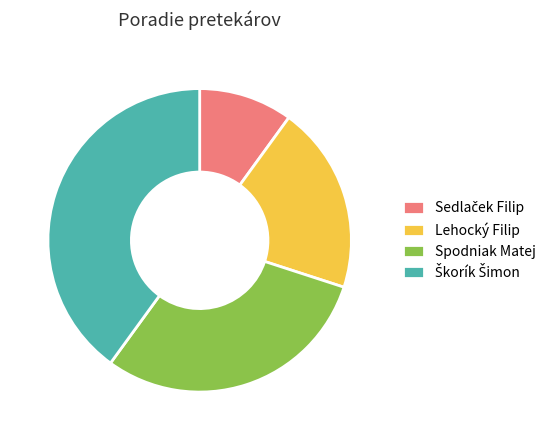

Is it true that Spodniak Matej is 30% of the pie?

True